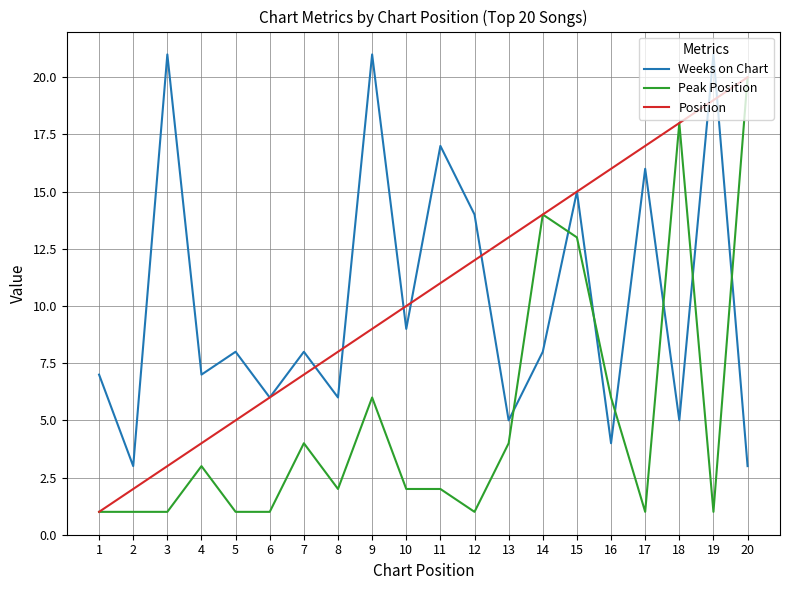

True or false: Weeks on Chart and Peak Position cross at least once.

True